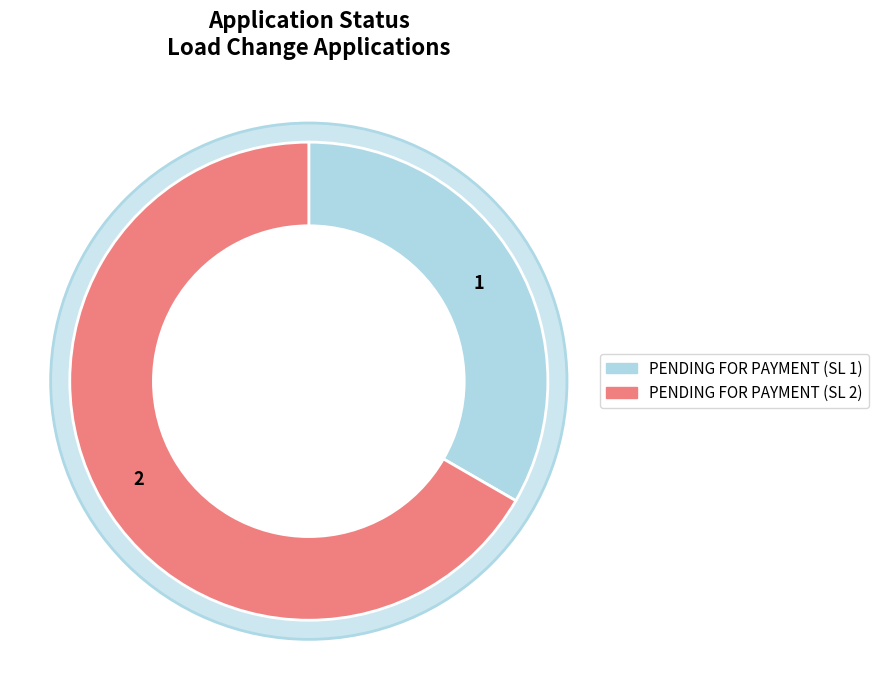

To the nearest percent, what percentage of the pie is 2?

67%